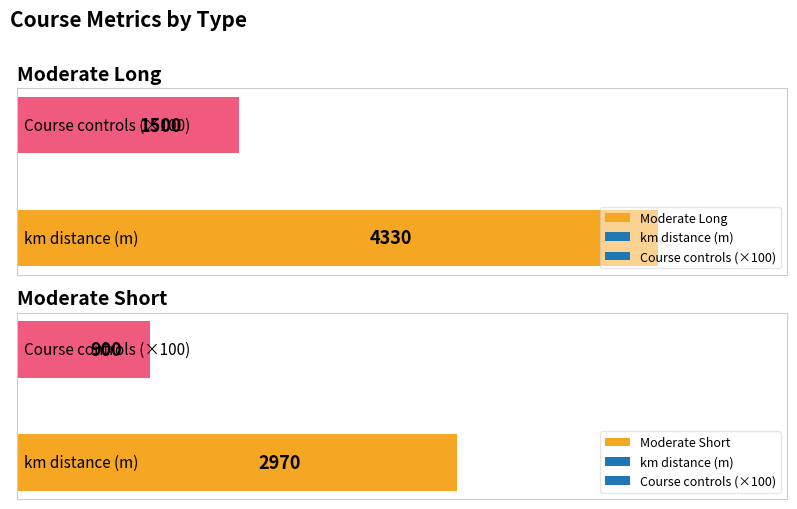

Which series has the widest spread of values?

Moderate Long